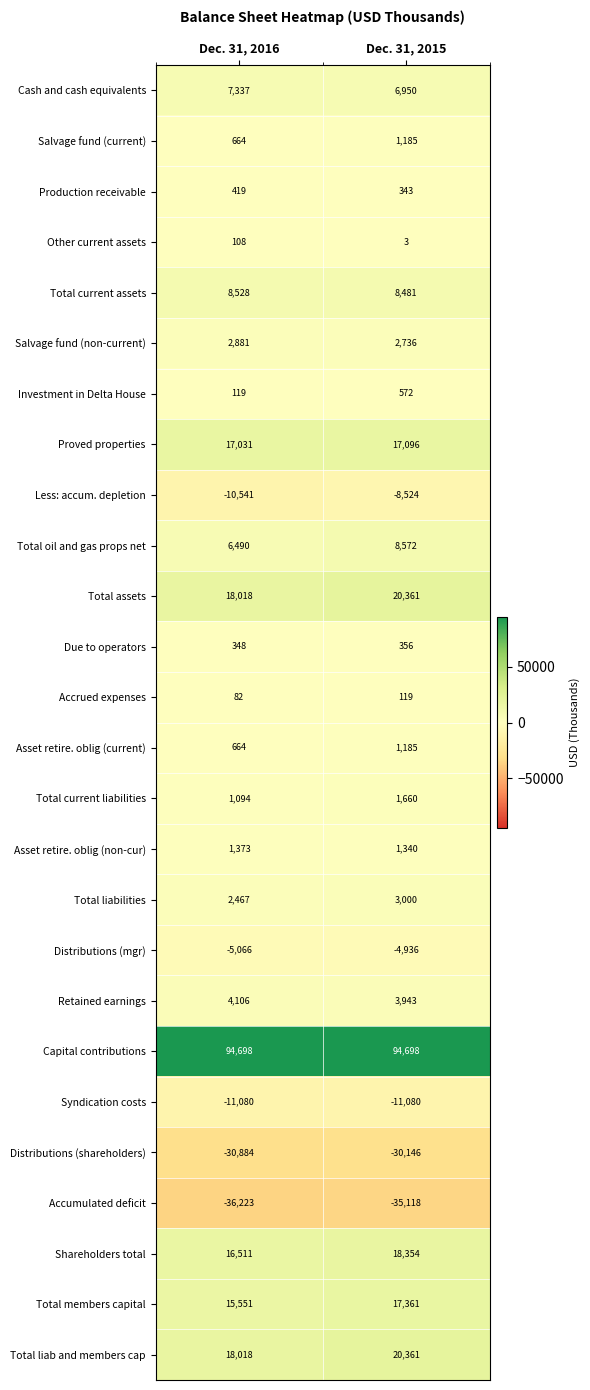

Is the value of Total oil and gas props net at Dec. 31, 2016 greater than the value of Distributions (shareholders) at Dec. 31, 2016?

Yes